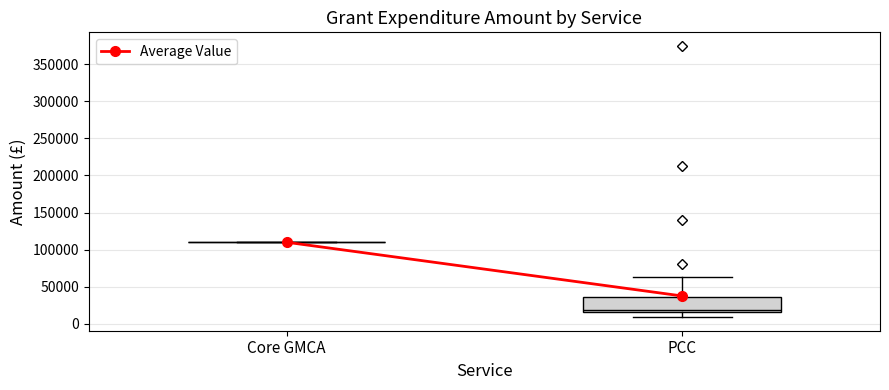

Reading left to right, transcribe this box plot: for each box, give where its median line is, the range the box spans, and where its two whiskers end, as read against the y-axis. The values are not printed on the chart, so give them approximately, as read against the axis.

Core GMCA: box collapsed to a line at 110000, whiskers 110000 to 110000
PCC: median 20000, box 15000 to 35000, whiskers 10000 to 65000